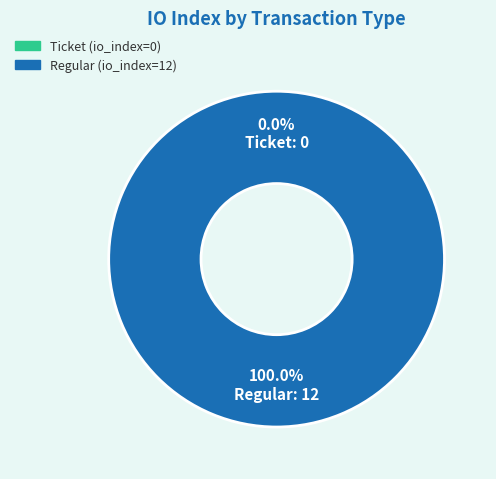

Does Regular (io_index=12) represent more than half of the total?

Yes